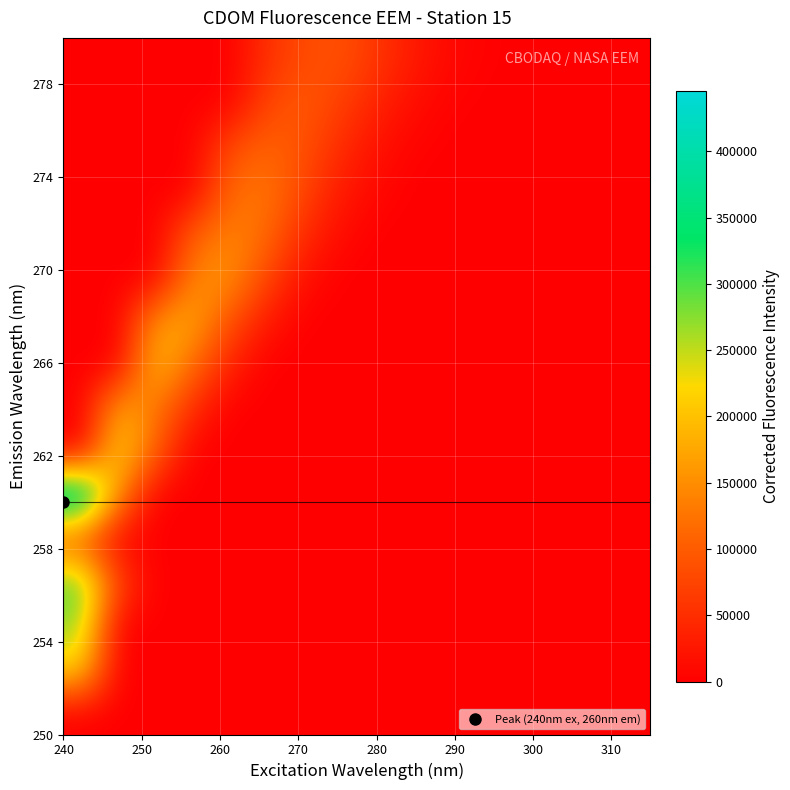

What is the maximum value shown in the chart?

445591.4